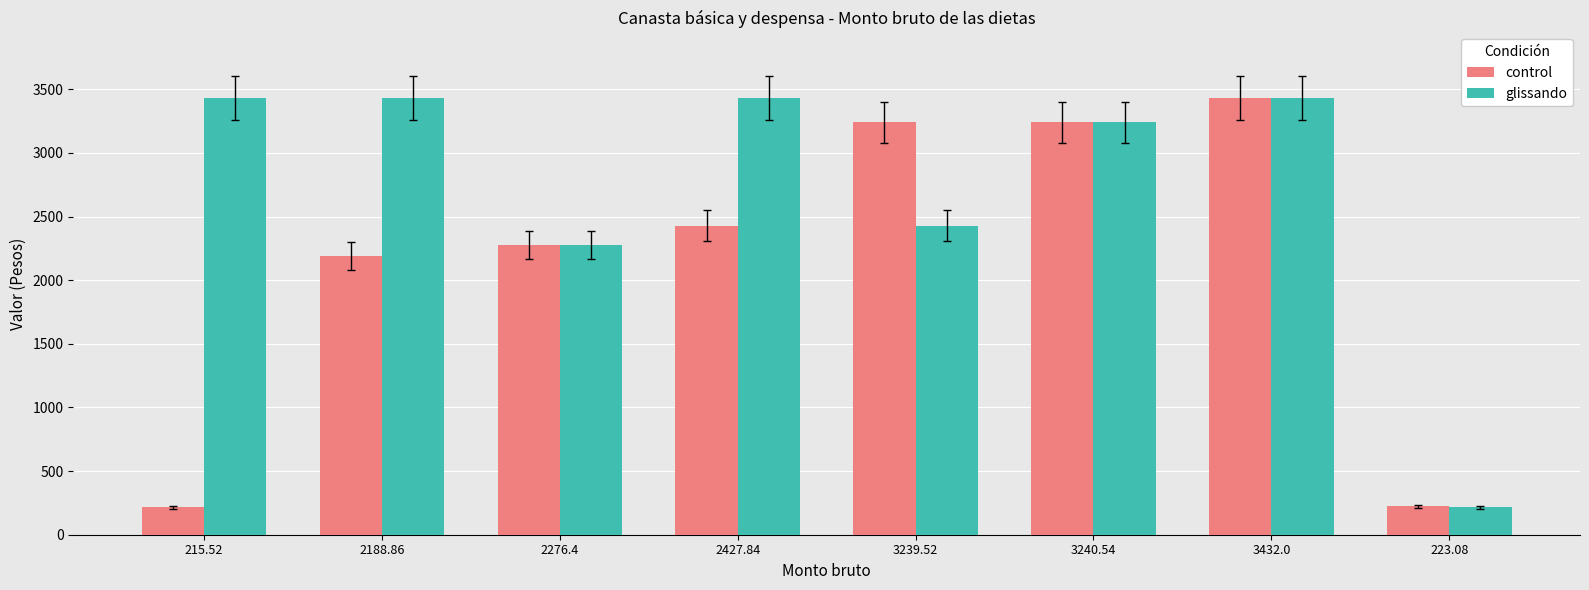

What position from the left is 3239.52?

5